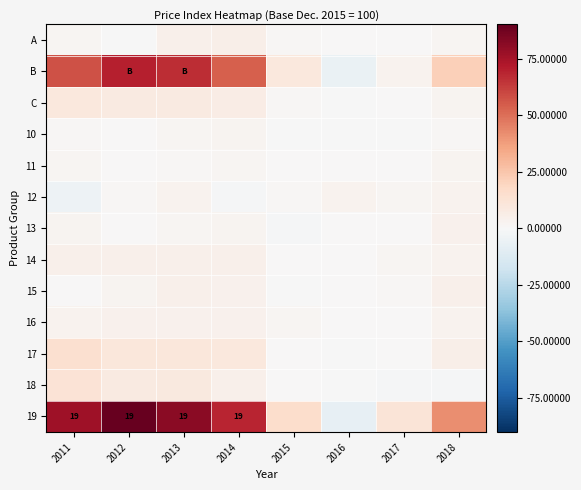

At which category does the chart reach its minimum across all series?

2016